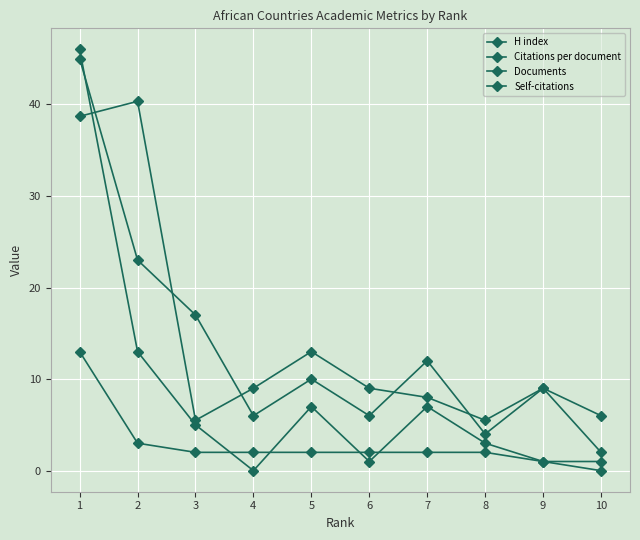

After their last crossing, which series has the higher values: Self-citations or H index?

H index